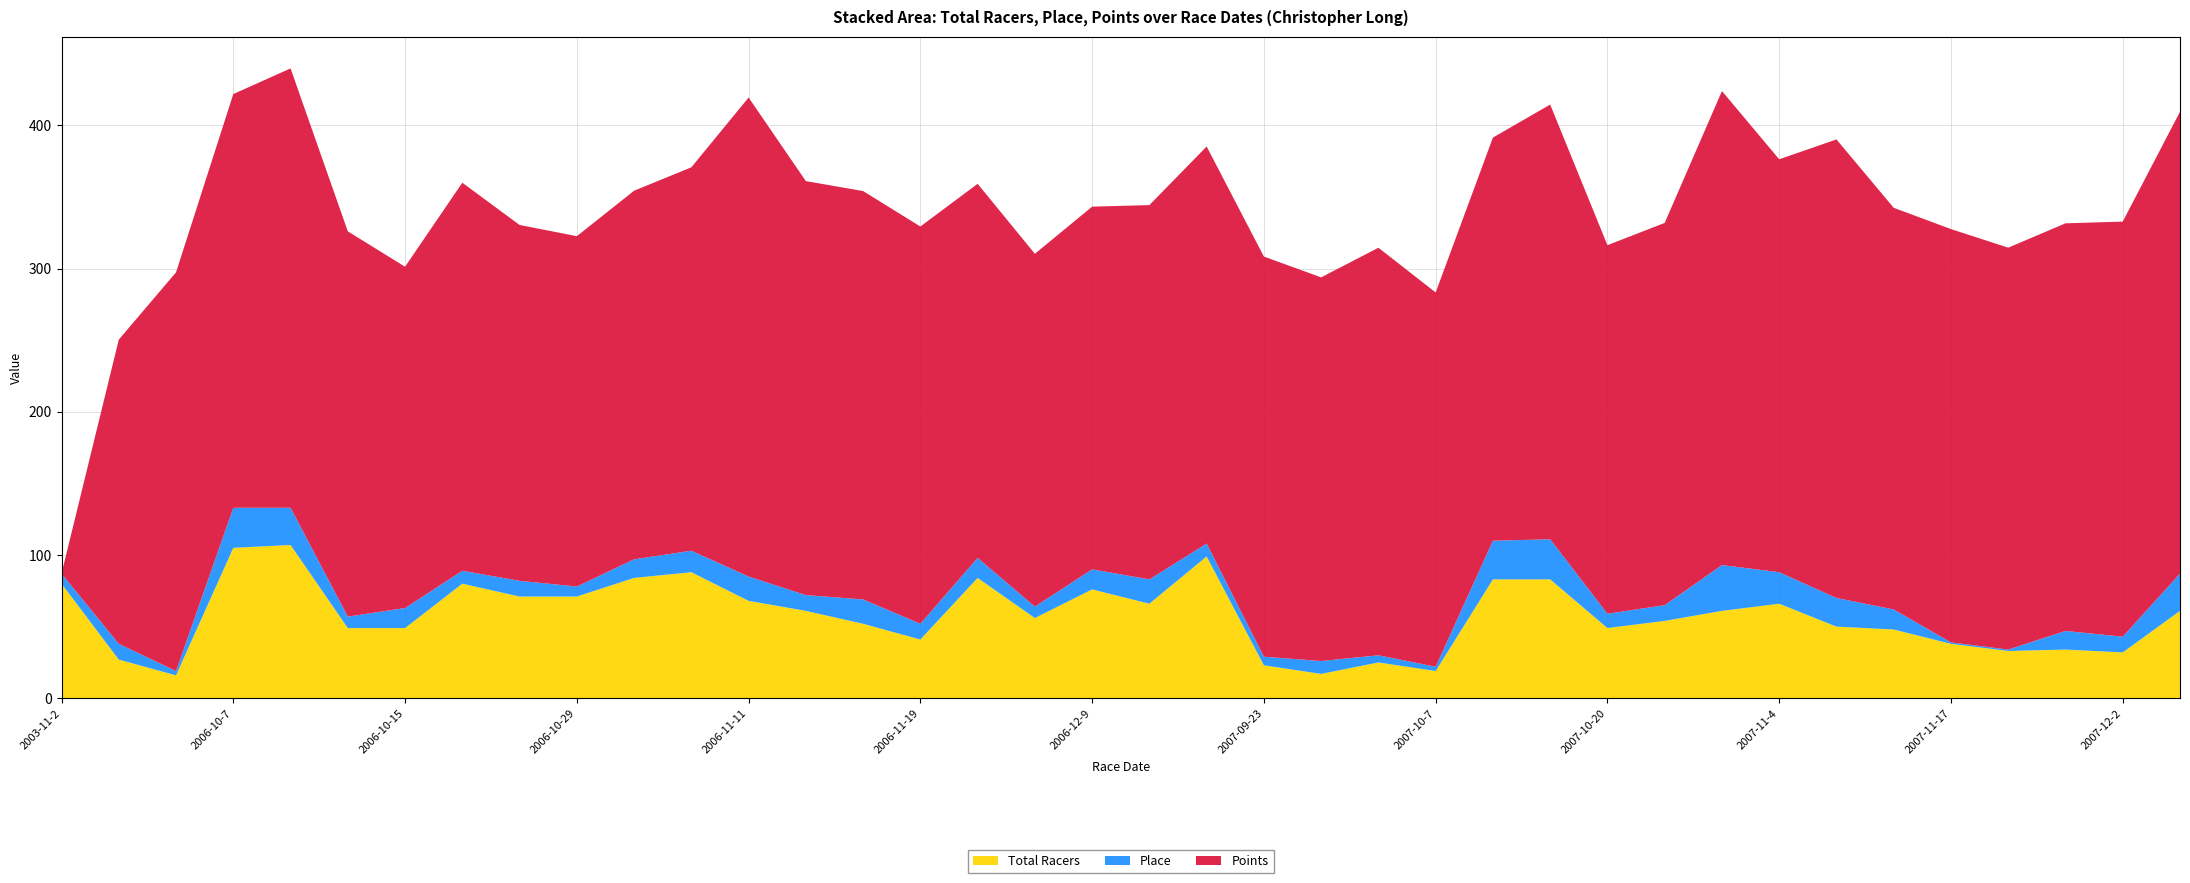

Reading left to right, what are all the values shown in this chart?

Total Racers: 80.0	27.0	16.0	105.0	107.0	49.0	49.0	80.0	71.0	71.0	84.0	88.0	68.0	61.0	52.0	41.0	84.0	56.0	76.0	66.0	99.0	23.0	17.0	25.0	19.0	83.0	83.0	49.0	54.0	61.0	66.0	50.0	48.0	38.0	33.0	34.0	32.0	61.0
Place: 7.0	11.0	3.0	28.0	26.0	8.0	14.0	9.0	11.0	7.0	13.0	15.0	17.0	11.0	17.0	11.0	14.0	8.0	14.0	17.0	9.0	6.0	9.0	5.0	3.0	27.0	28.0	10.0	11.0	32.0	22.0	20.0	14.0	1.0	1.0	13.0	11.0	26.0
Points: 0.0	212.4	278.4	288.8	306.7	269.0	238.3	270.9	248.4	244.6	257.3	267.7	334.4	289.1	285.1	277.4	261.2	246.3	253.2	261.3	277.2	279.4	267.8	284.5	261.3	281.4	303.5	257.3	266.9	330.9	288.3	320.1	280.4	288.6	280.6	284.6	289.8	322.5